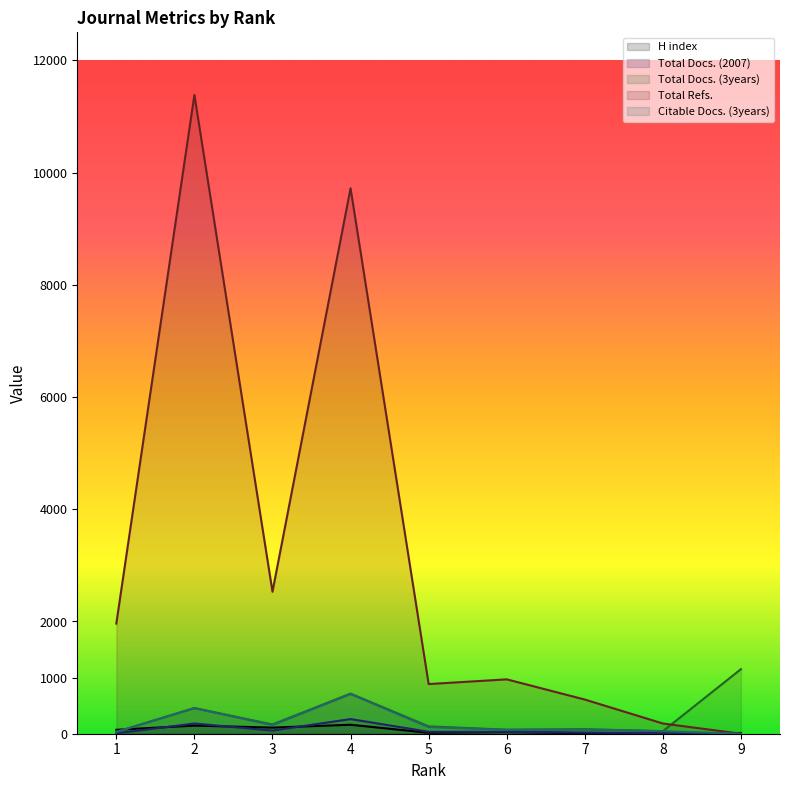

At 5, list the series in order from largest to smallest.

Total Refs., Total Docs. (3years), Citable Docs. (3years), Total Docs. (2007), H index